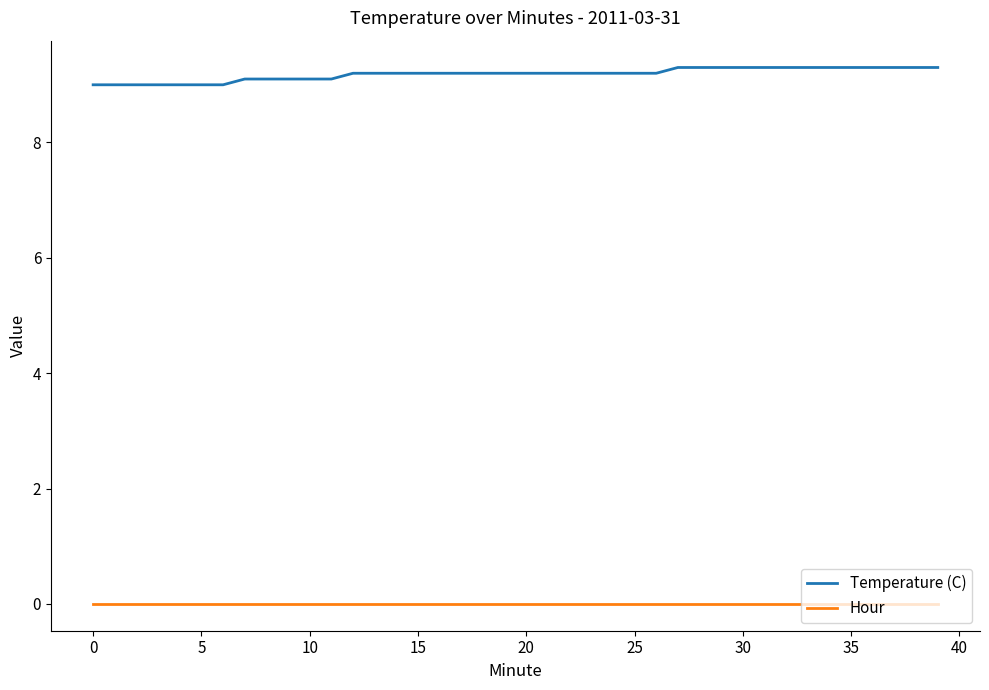

List the series in order of their peak value, highest first.

Temperature (C), Hour